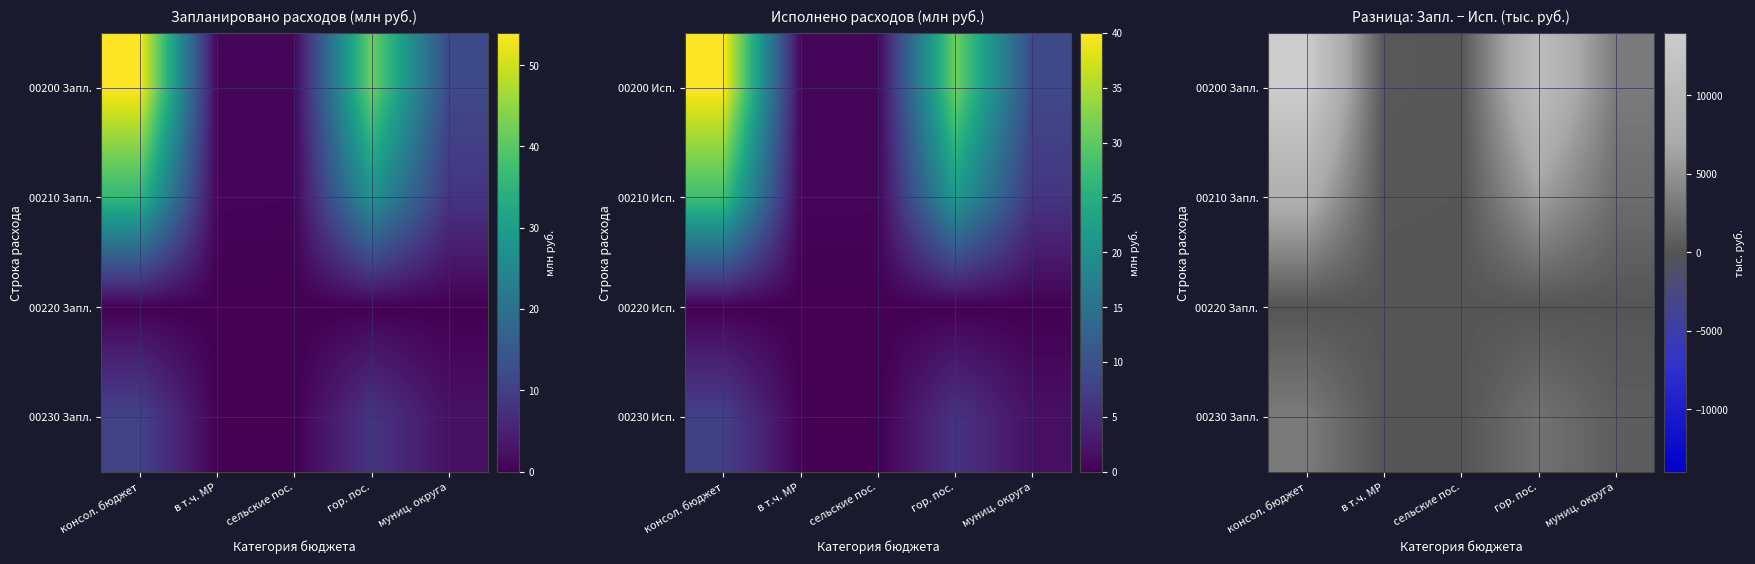

The value of 00200 Запл. at муниц. округа is 3137.2. True or false?

True